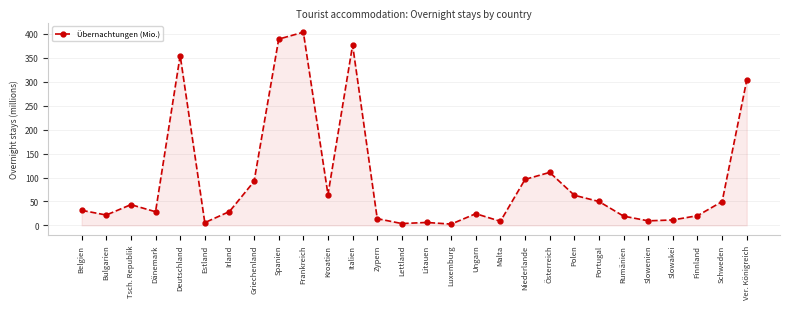

What is the label of the 15th point from the right?

Lettland